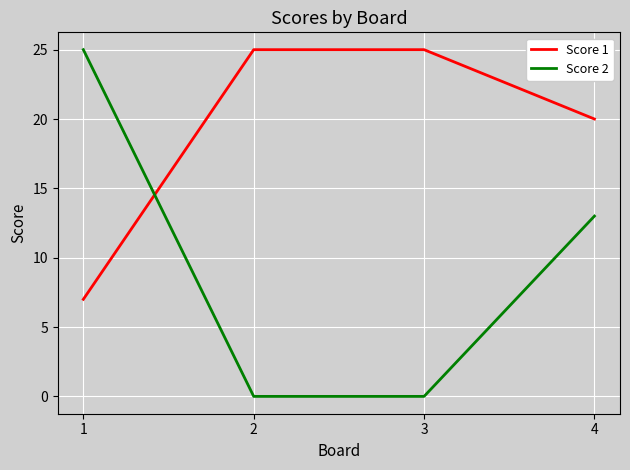

Rank the series at 4 from highest to lowest value.

Score 1, Score 2